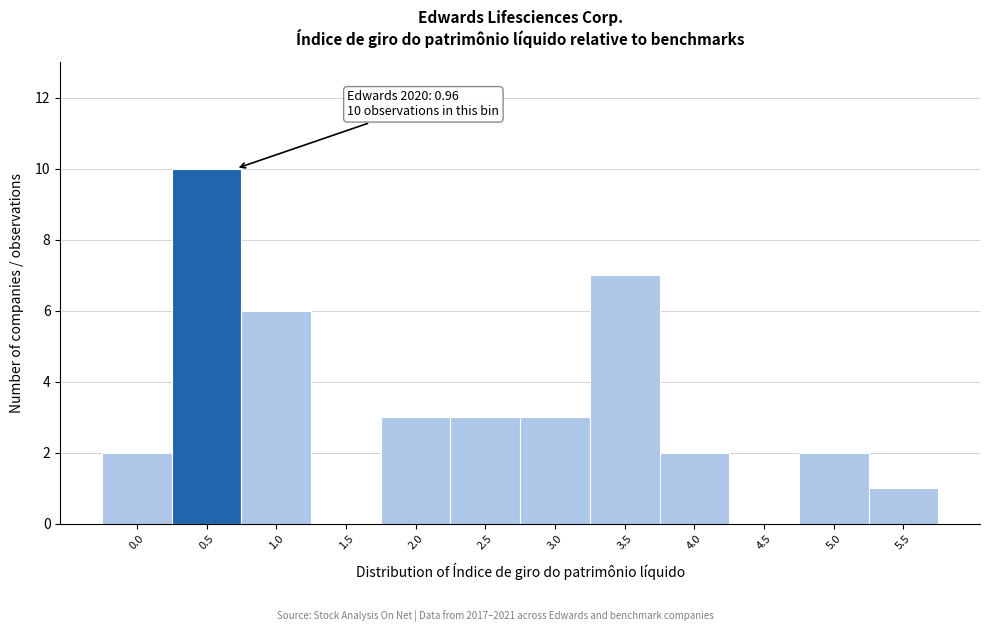

Reading left to right, what are all the values shown in this chart?

0.0=2	0.5=10	1.0=6	1.5=0	2.0=3	2.5=3	3.0=3	3.5=7	4.0=2	4.5=0	5.0=2	5.5=1